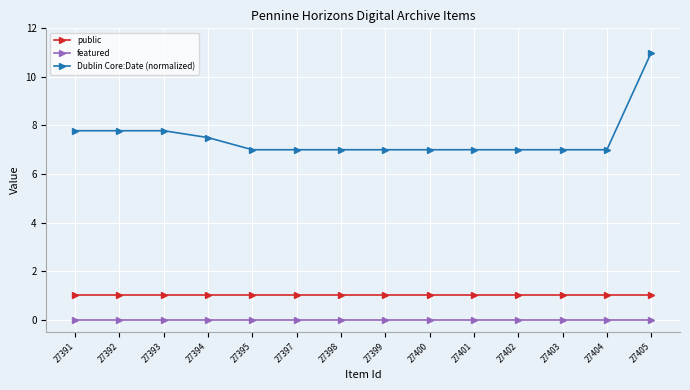

Which series has the largest range (max minus min)?

Dublin Core:Date (normalized)